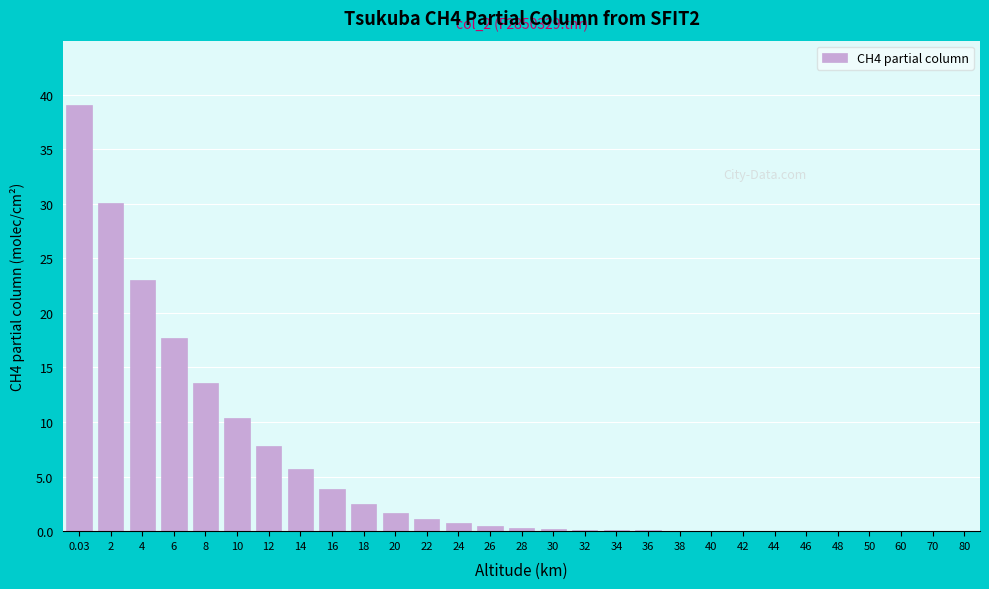

What is the sum of all values?

158.6